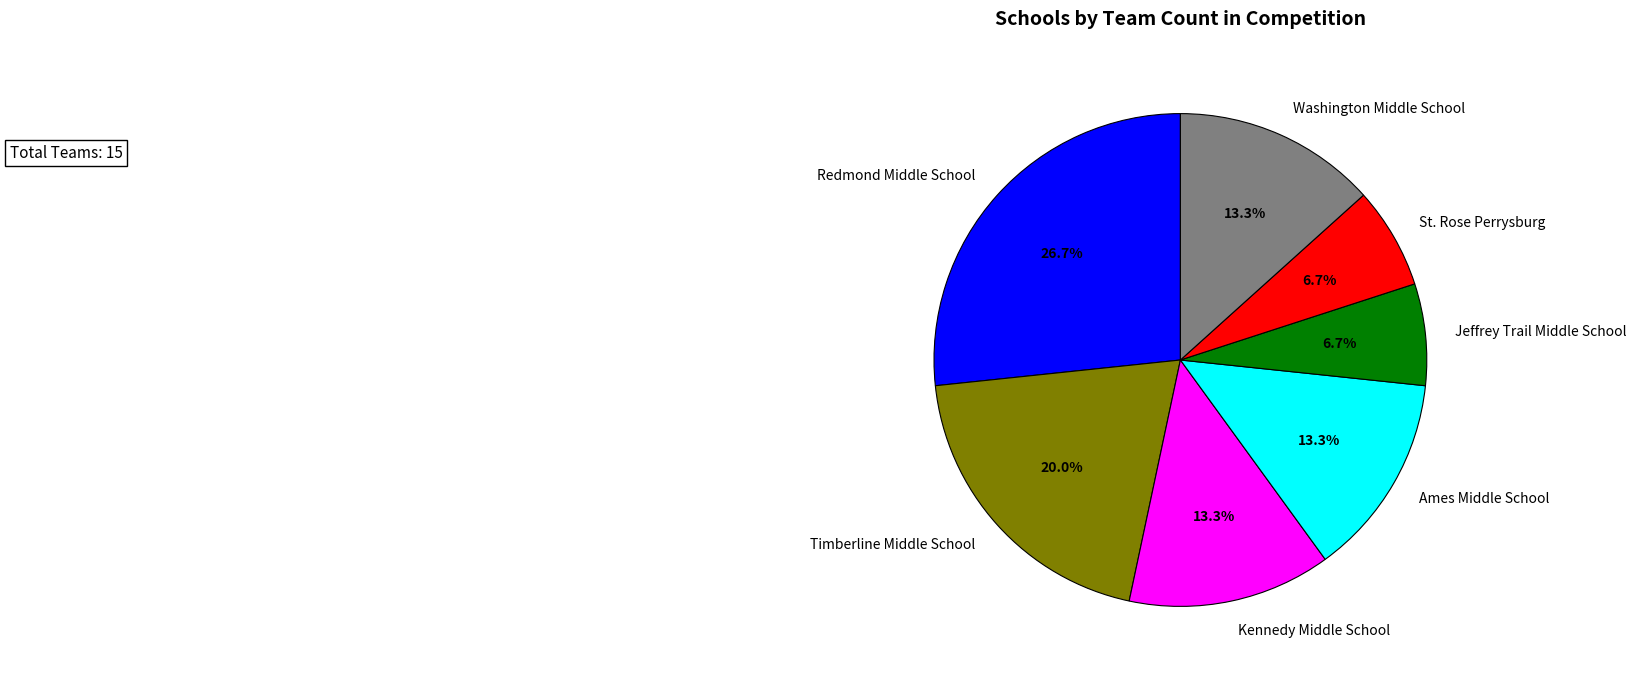

Is there any slice that represents more than half of the pie?

No